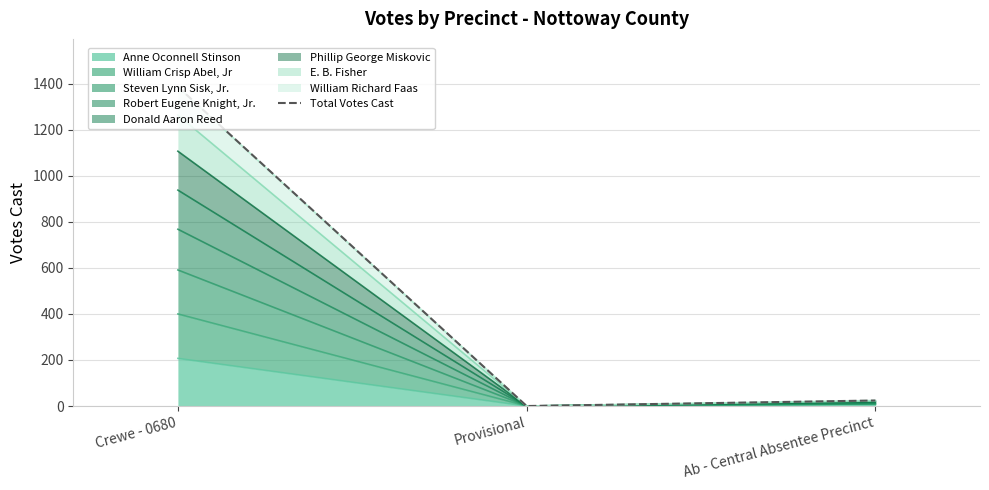

List the labels in order of value, largest first.

Crewe - 0680, Ab - Central Absentee Precinct, Provisional